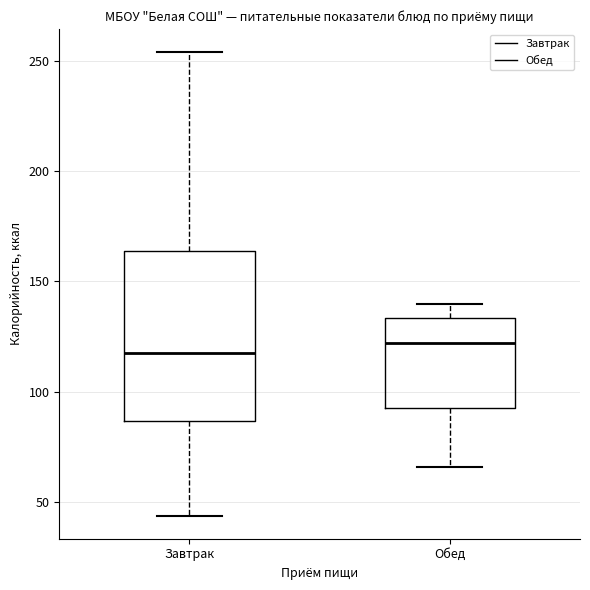

Where does the median line of the box for Обед sit on the y-axis? The values are not printed on the chart, so give them approximately, as read against the axis.

120